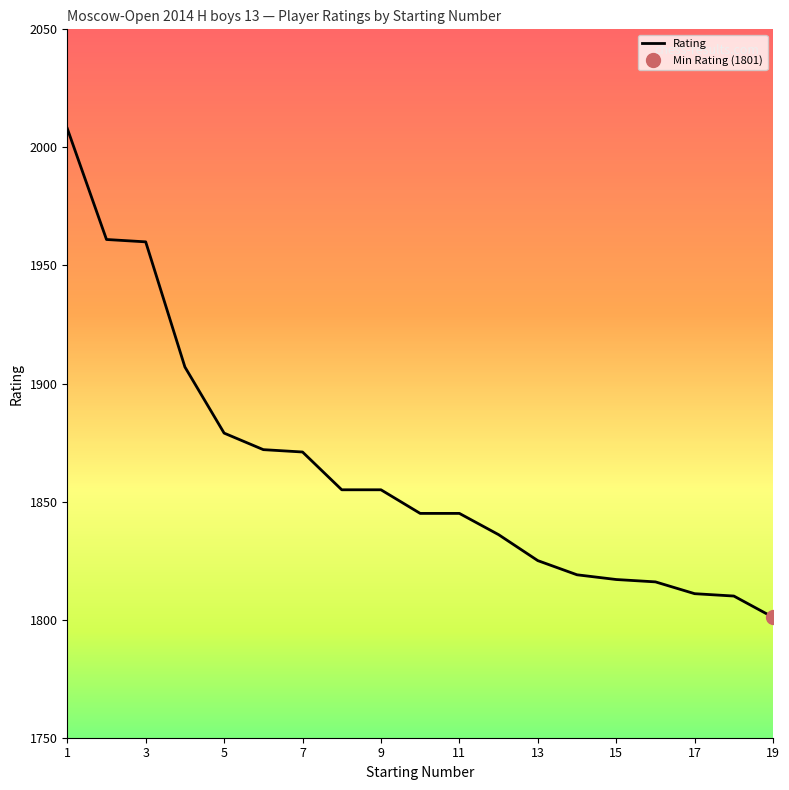

What is the smallest value displayed?

1801